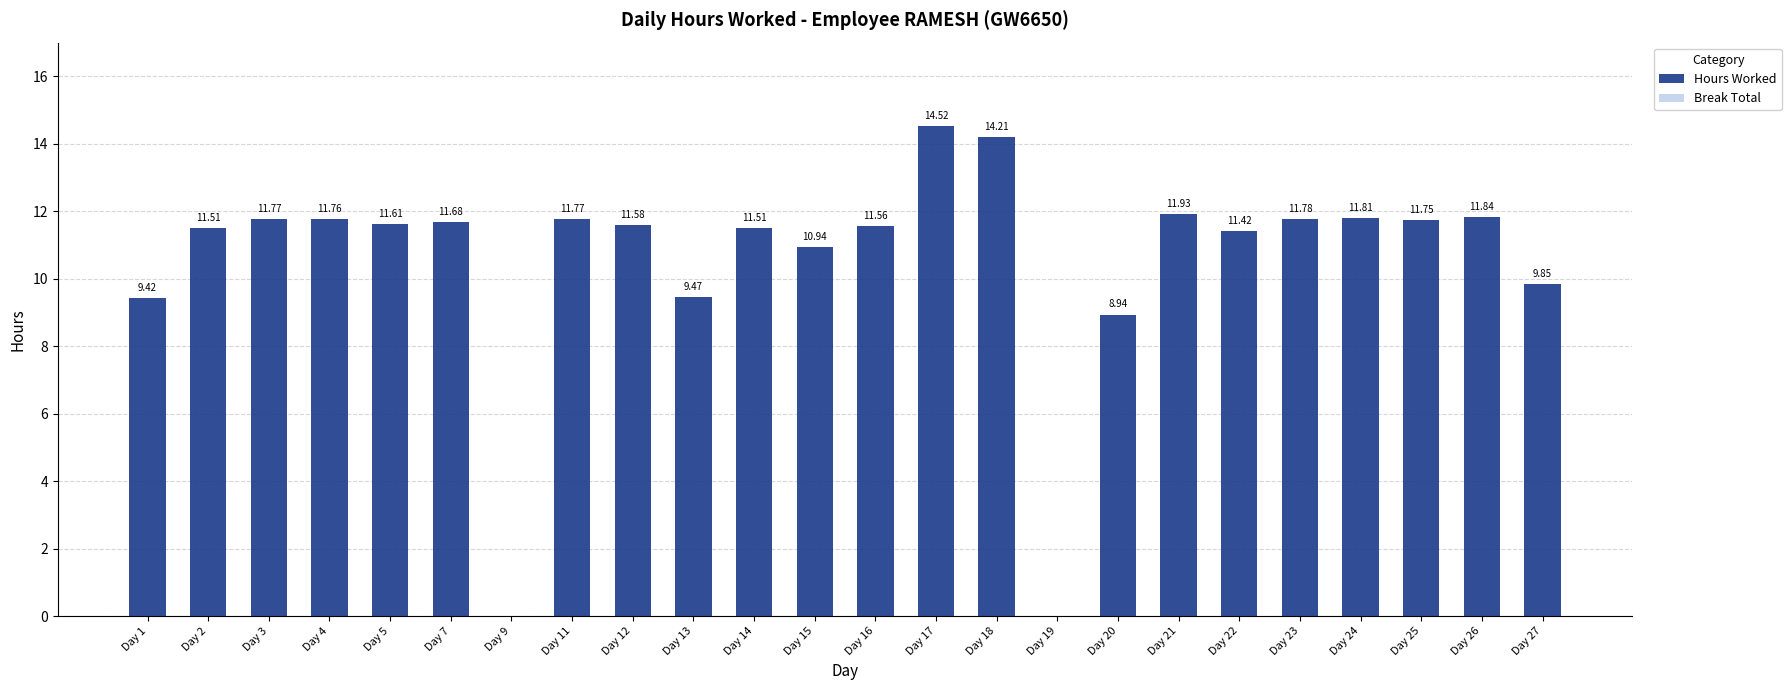

What is the greatest value displayed?

14.5